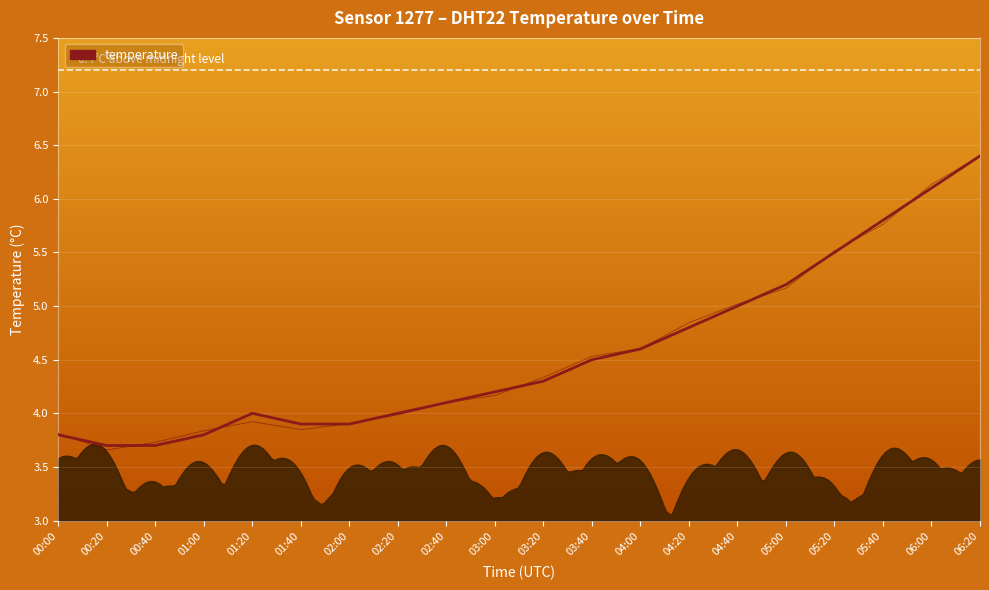

Is it true that the value at 01:00 is 0.9?

False